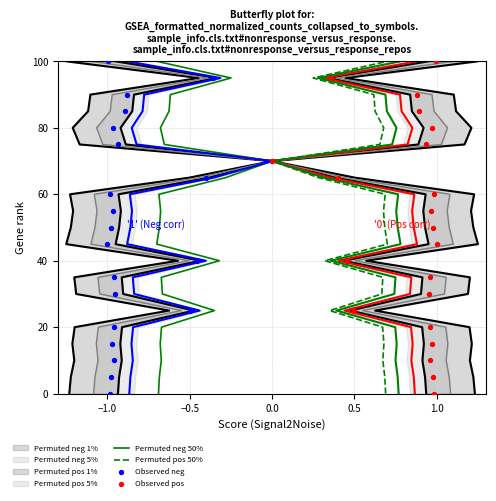

Which series has the widest spread of Y values?

Permuted neg 50%